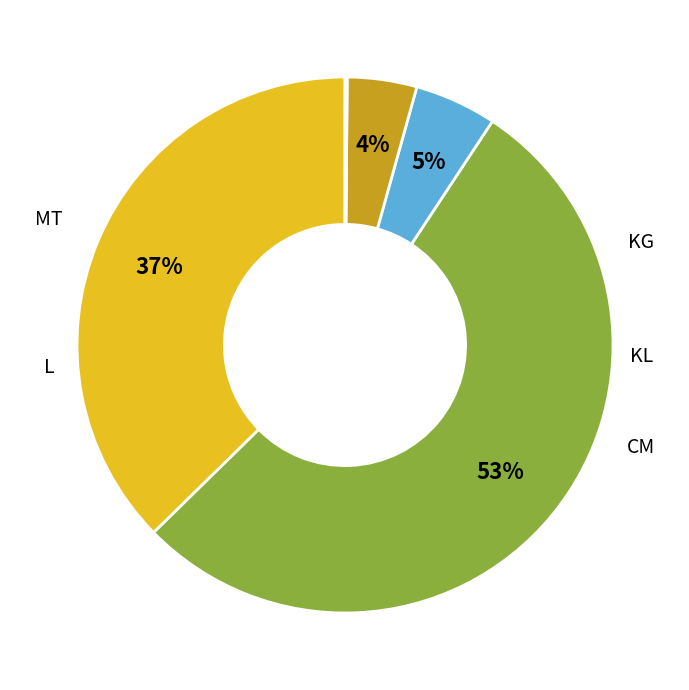

Which has a higher value, KG or KL?

KG